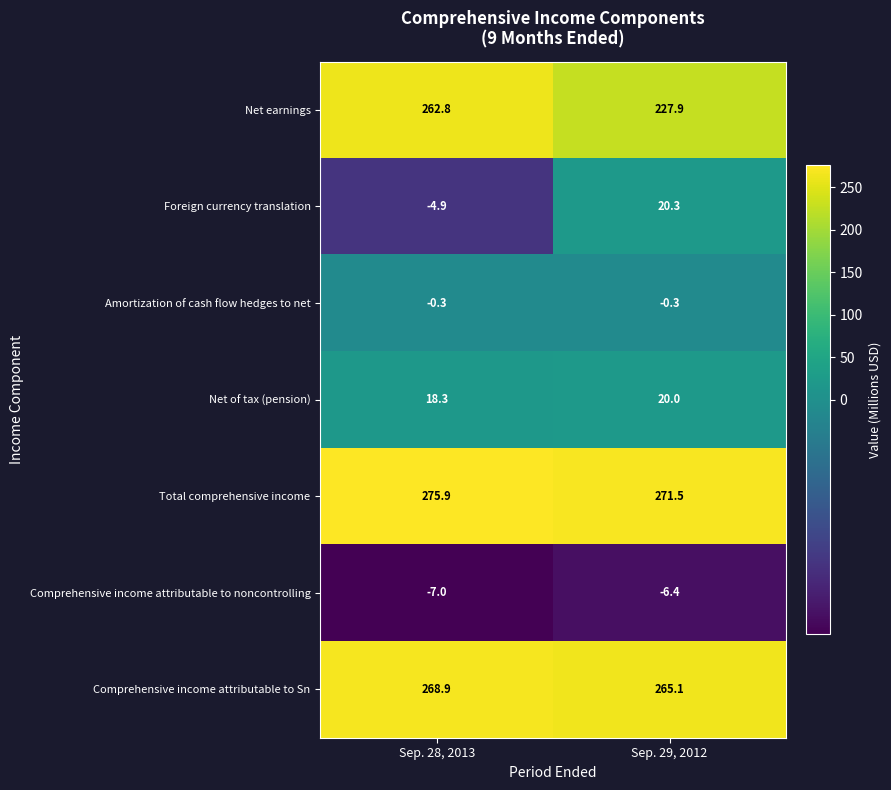

Which series has the widest spread of values?

Net earnings